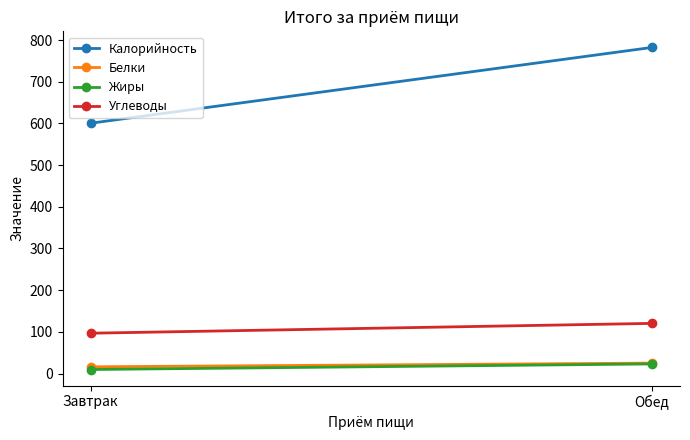

What is the sum of the Калорийность values at Обед and Завтрак?

1382.8